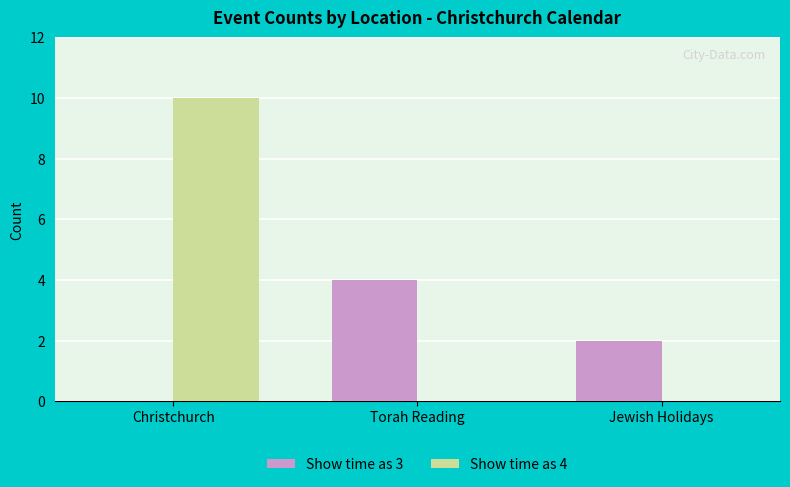

How many categories are shown in the chart?

3